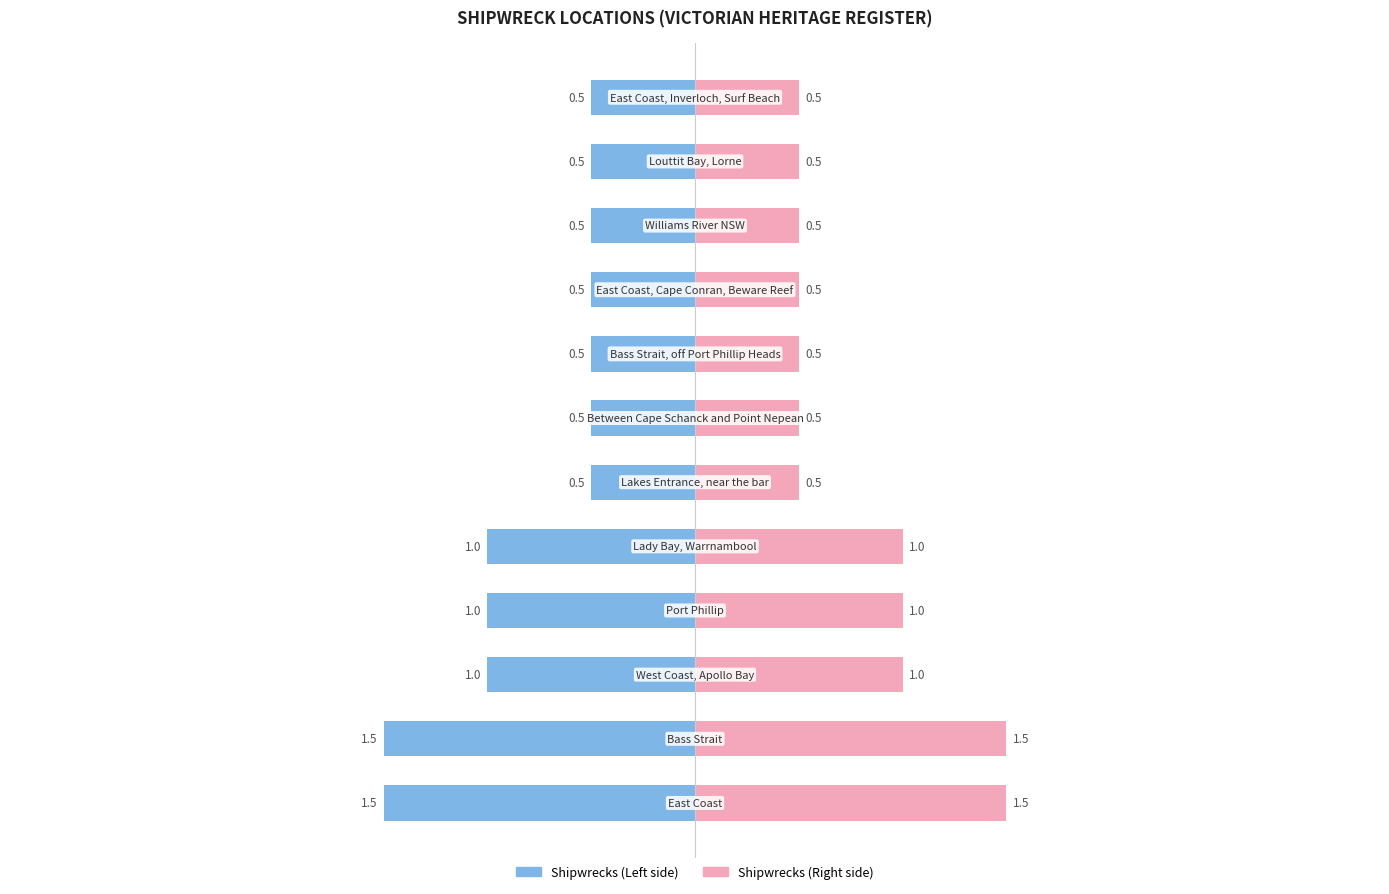

Which series has the largest range (max minus min)?

Left side